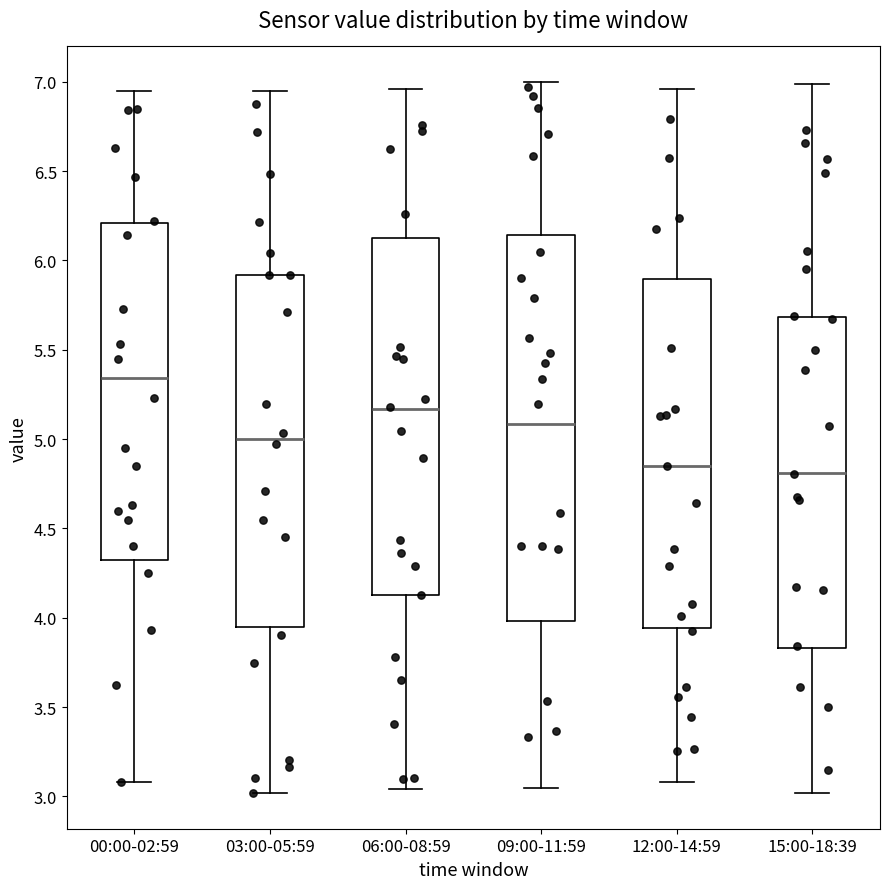

Comparing the boxes themselves (not the whiskers), which one is the tallest?

09:00-11:59